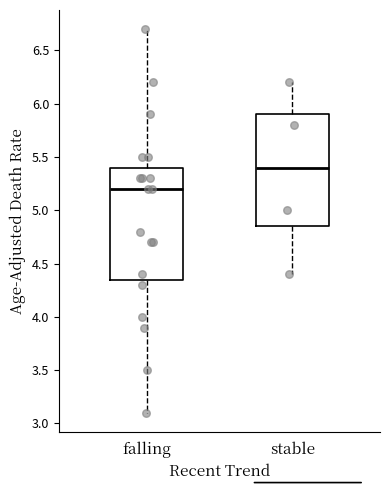

Where does the median line of the box for falling sit on the y-axis? The values are not printed on the chart, so give them approximately, as read against the axis.

5.20